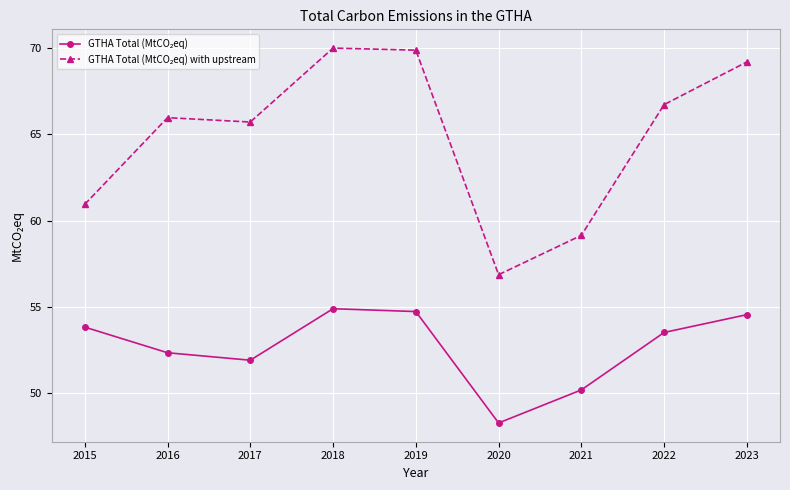

Is this an area chart (filled region under the line)?

No